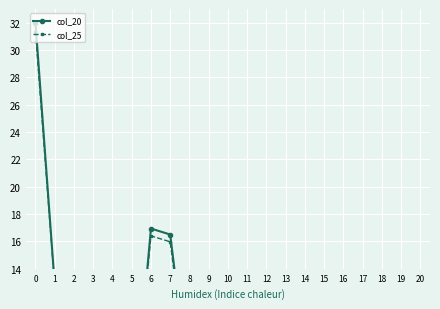

What is the value of the col_25 point at the 11th from the left?

4.6